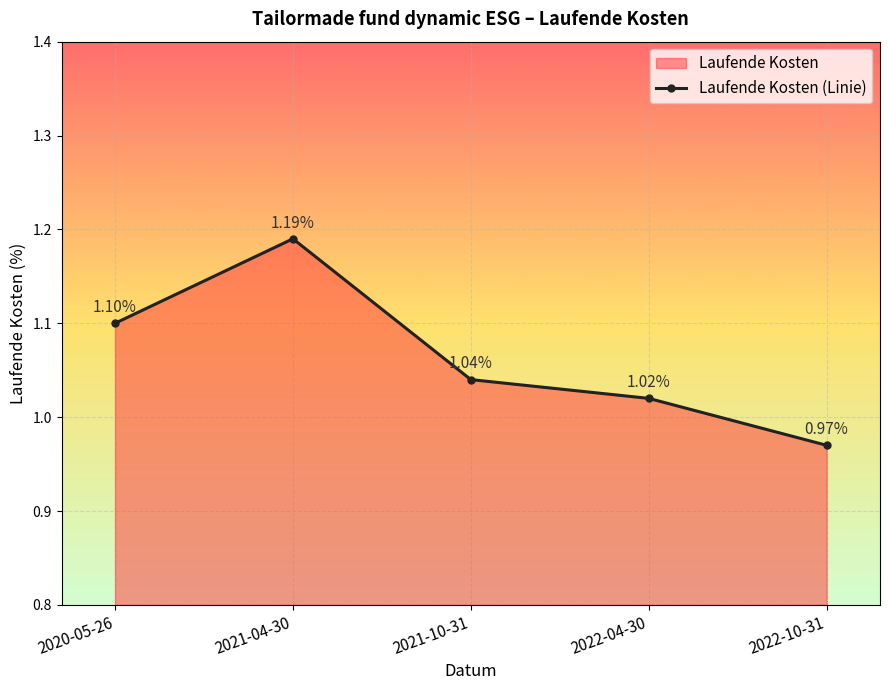

What is the sum of all values?

5.3